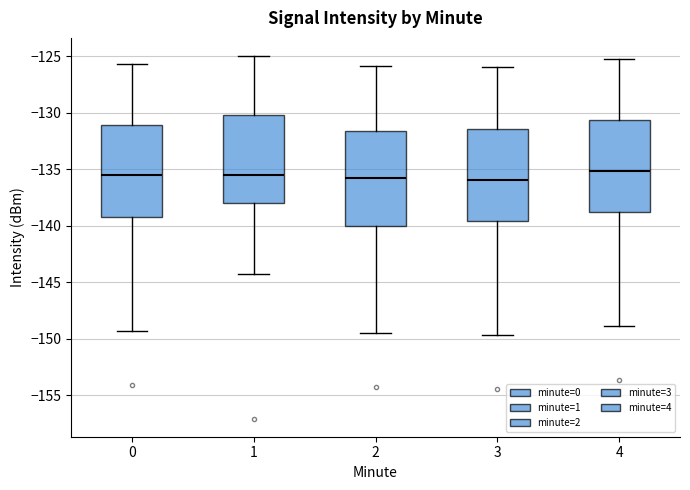

Reading left to right, transcribe this box plot: for each box, give where its median line is, the range the box spans, and where its two whiskers end, as read against the y-axis. The values are not printed on the chart, so give them approximately, as read against the axis.

0: median -135.5, box -139.0 to -131.0, whiskers -149.5 to -125.5
1: median -135.5, box -138.0 to -130.0, whiskers -144.5 to -125.0
2: median -135.5, box -140.0 to -131.5, whiskers -149.5 to -126.0
3: median -136.0, box -139.5 to -131.5, whiskers -149.5 to -126.0
4: median -135.0, box -139.0 to -130.5, whiskers -149.0 to -125.5